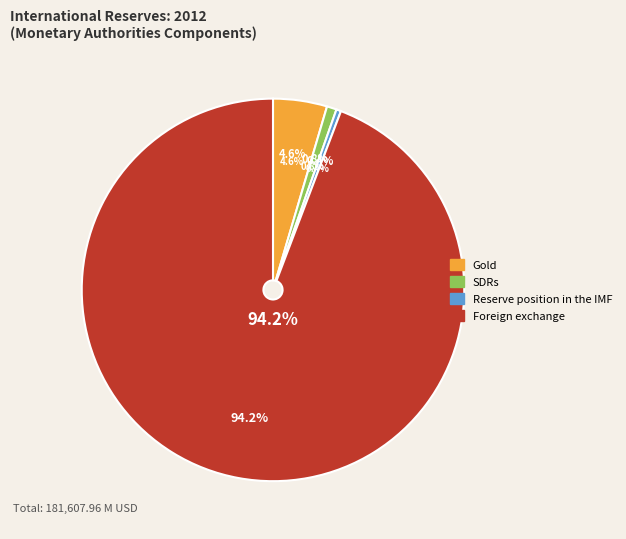

The Gold slice represents 1% of the pie. True or false?

False